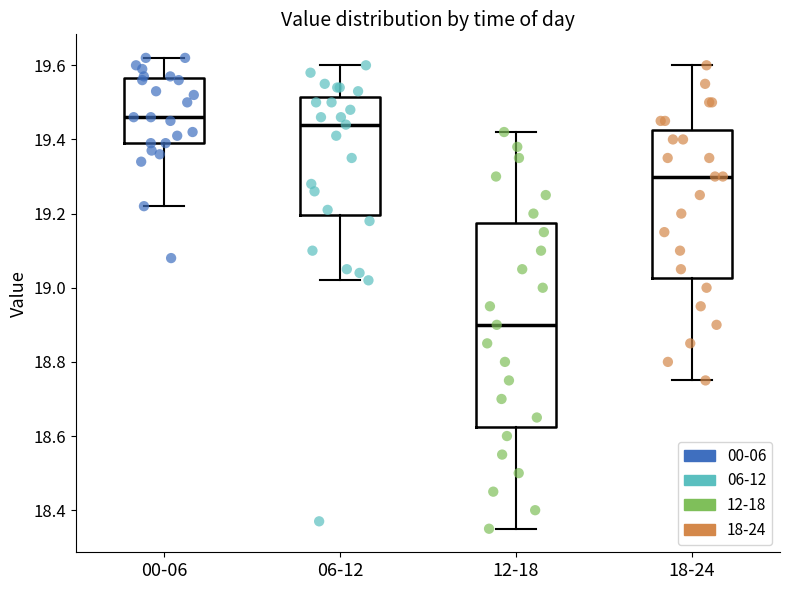

Where does the lower whisker of the box for 18-24 end on the y-axis? The values are not printed on the chart, so give them approximately, as read against the axis.

18.76